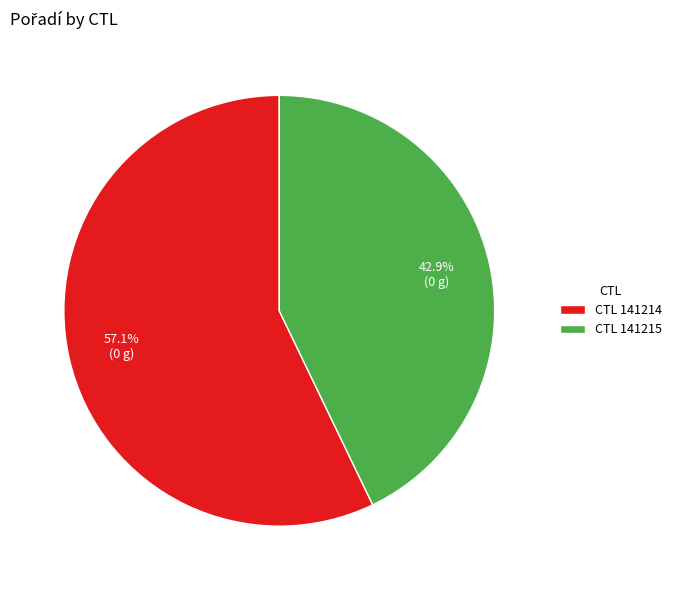

How much of the chart is everything except CTL 141215?

57.1%